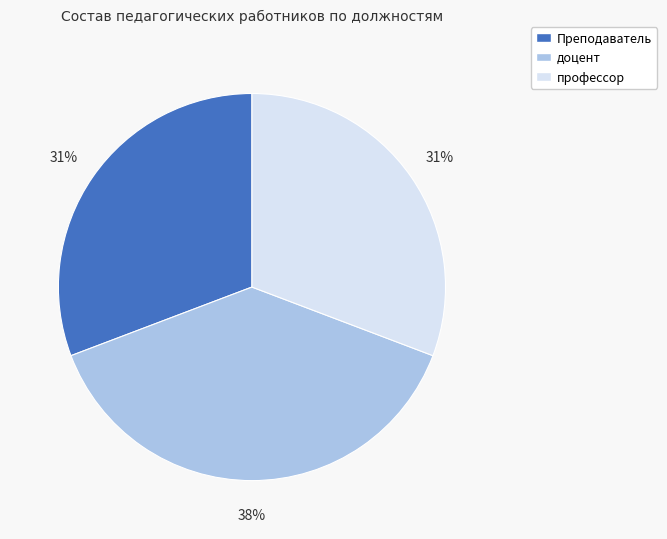

Which has a higher value, профессор or доцент?

доцент